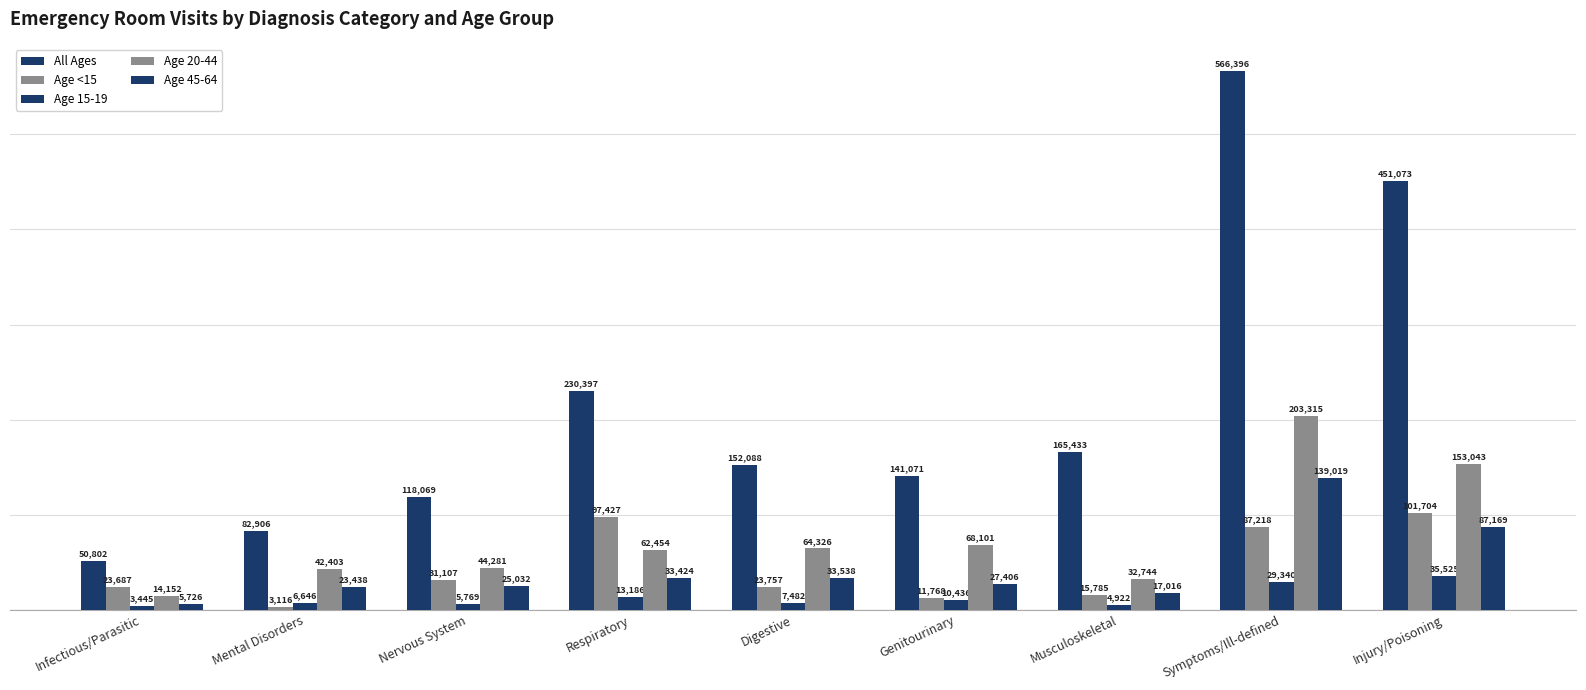

What is the difference between the maximum and minimum values in the Age 20-44 series?

189163